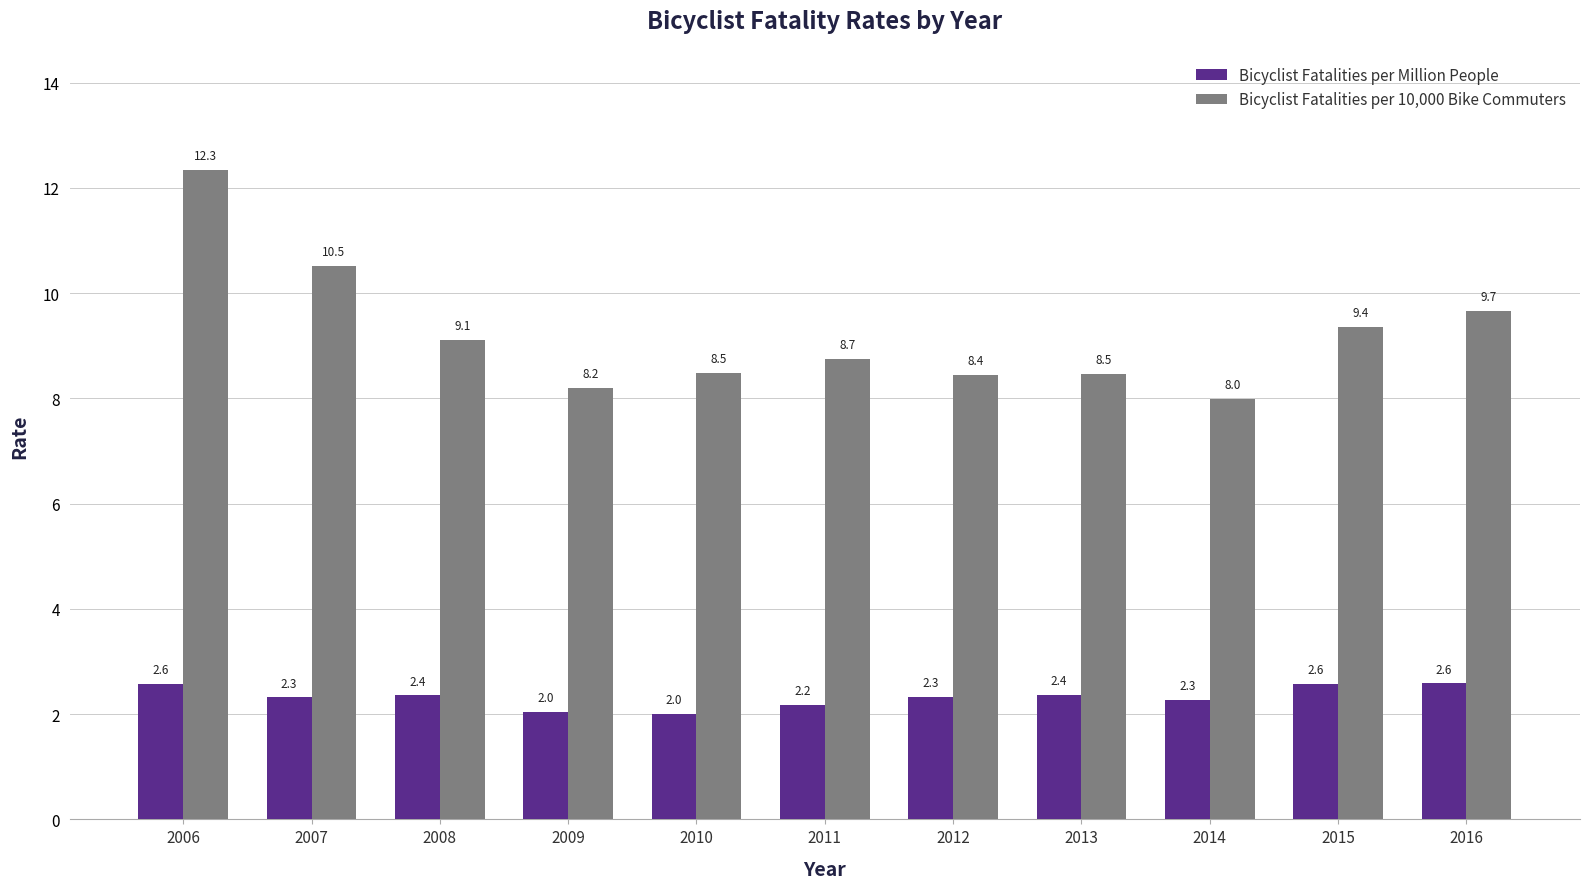

The value of Bicyclist Fatalities per Million People at 2007 is 2.3. True or false?

True